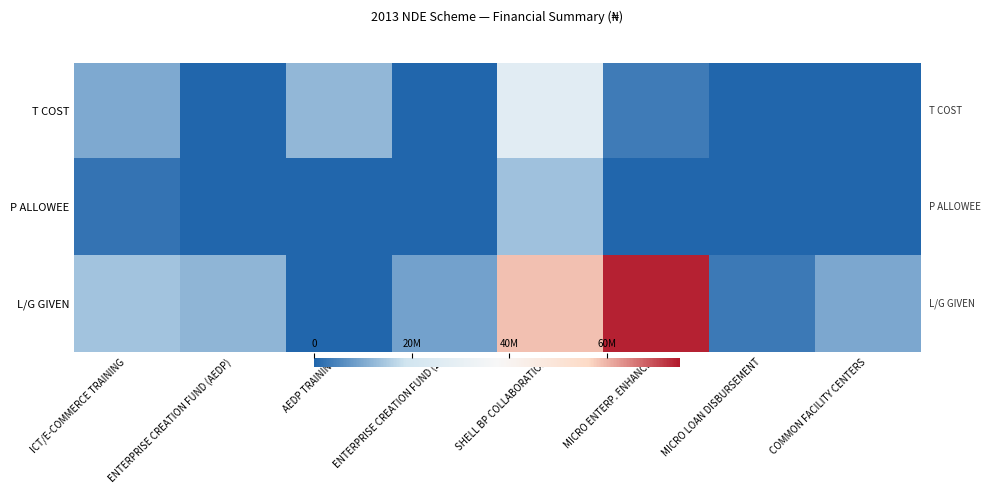

How many distinct data groups are displayed?

3